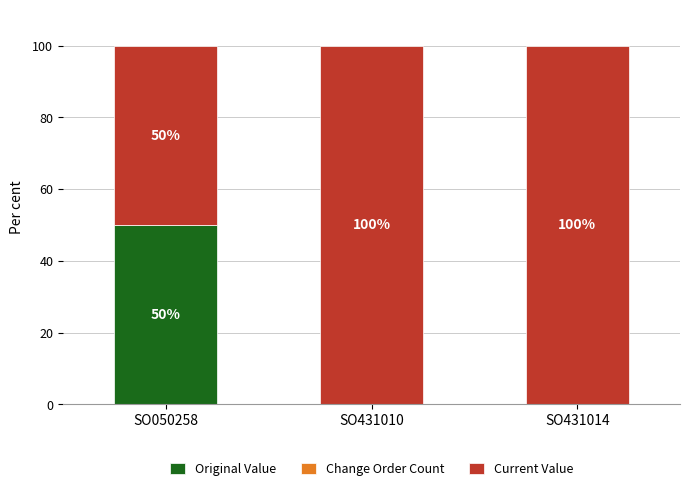

True or false: Original Value has a value of 73.1 at SO050258.

False